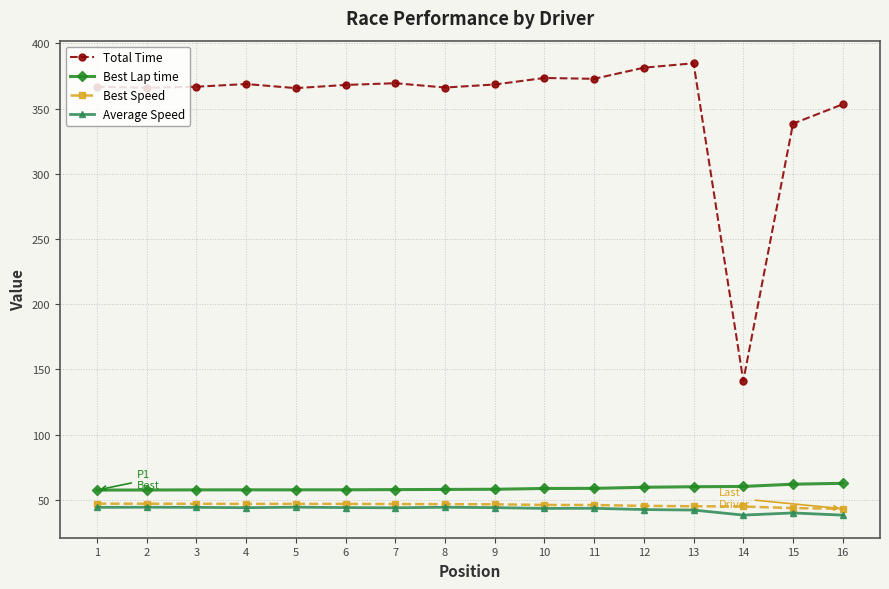

True or false: Average Speed has more than 2 points higher than both neighbors.

True